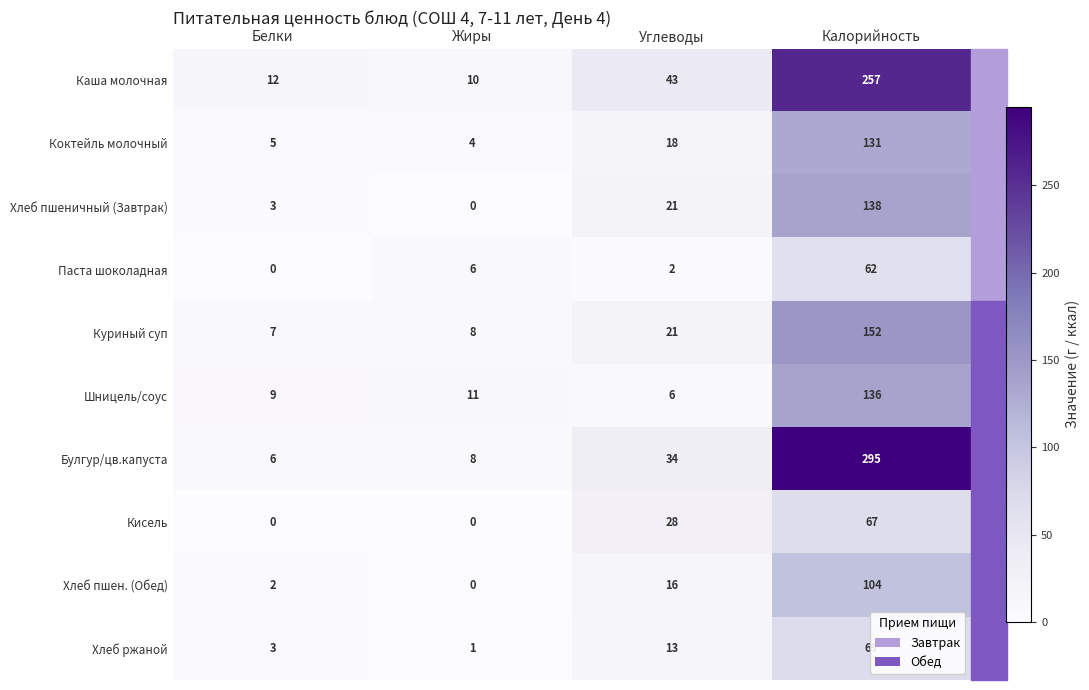

Which series has the largest range (max minus min)?

Булгур/цв.капуста